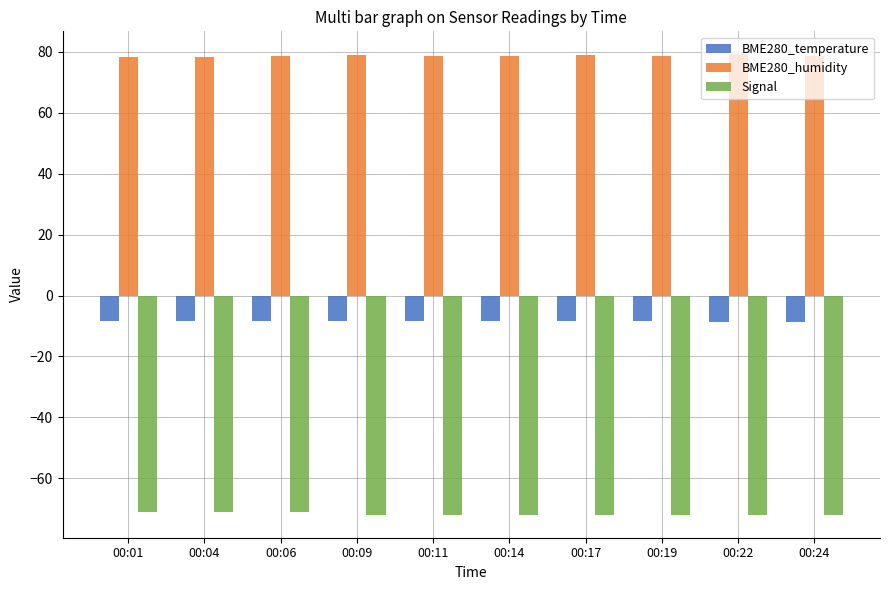

At how many categories does at least one series exceed 49?

10